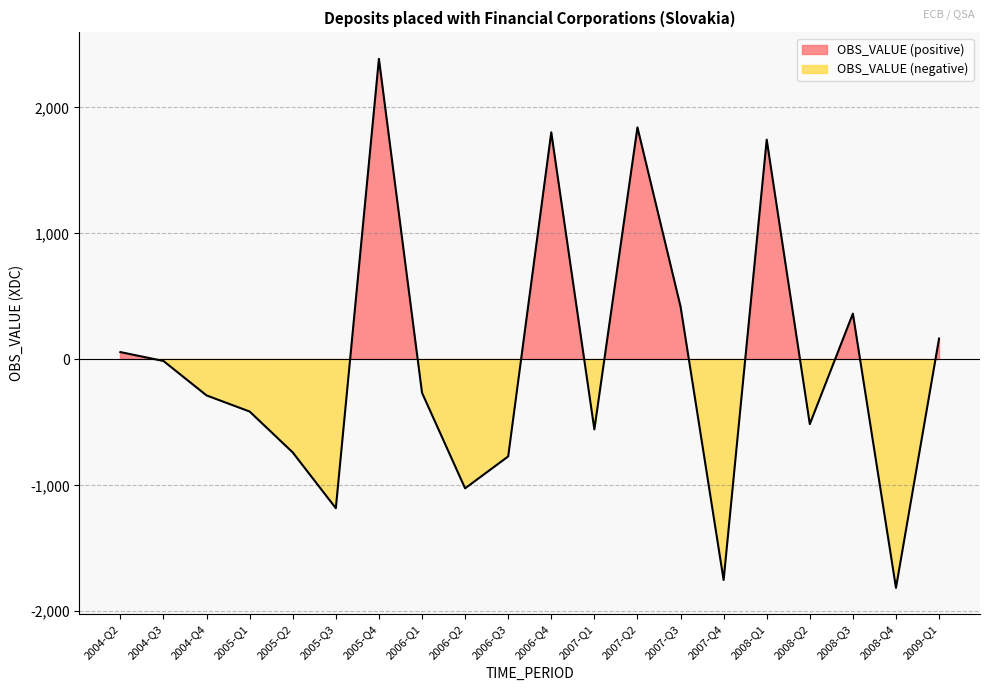

Which has a higher value, 2004-Q2 or 2005-Q2?

2004-Q2